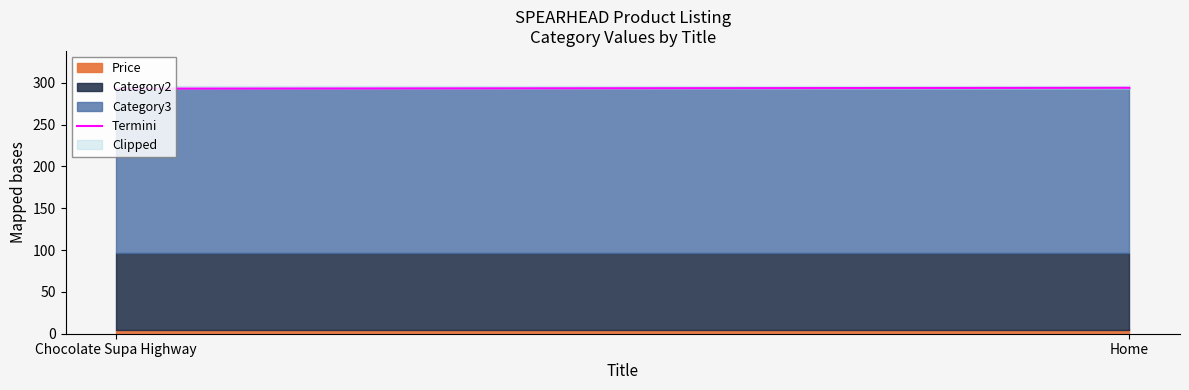

What is the label of the 1st point from the right?

Home